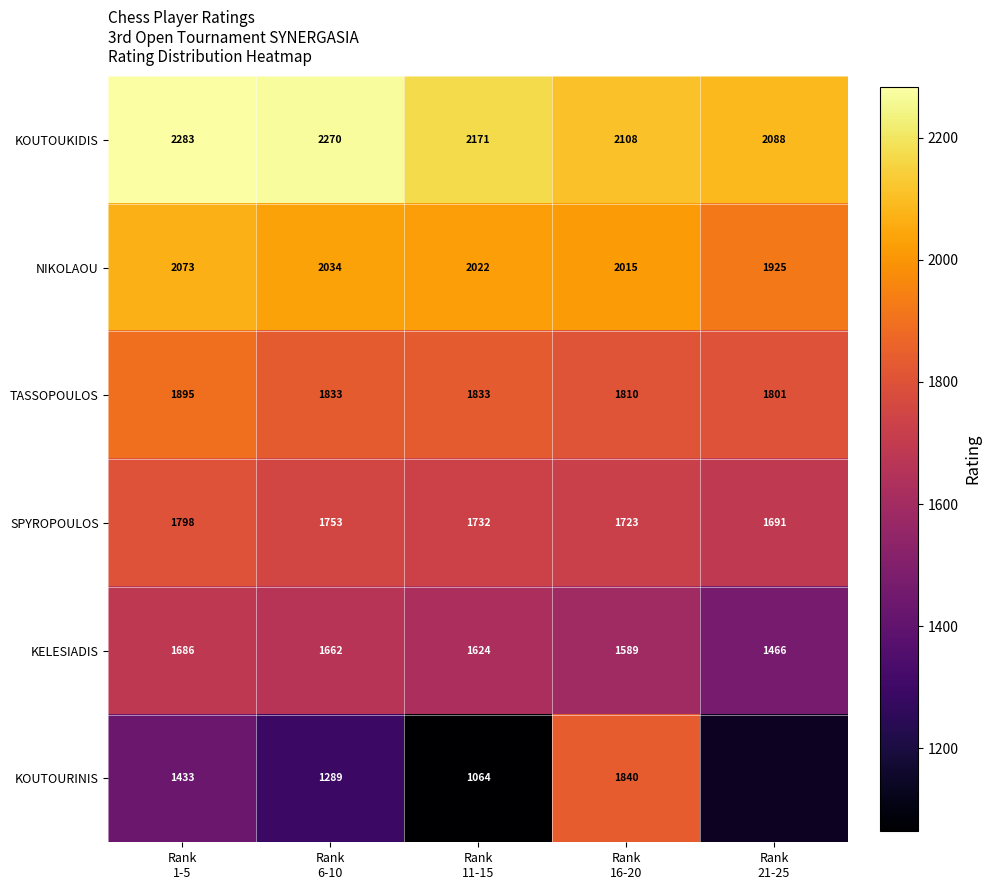

What is the sum of all NIKOLAOU values?

10069